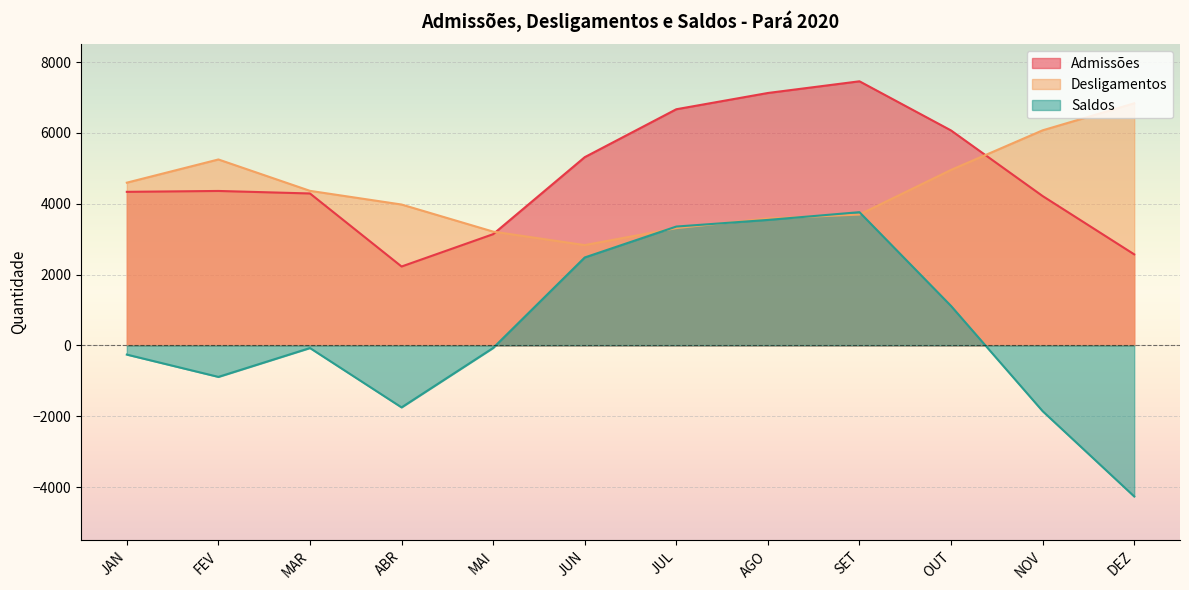

What position from the left is DEZ?

12